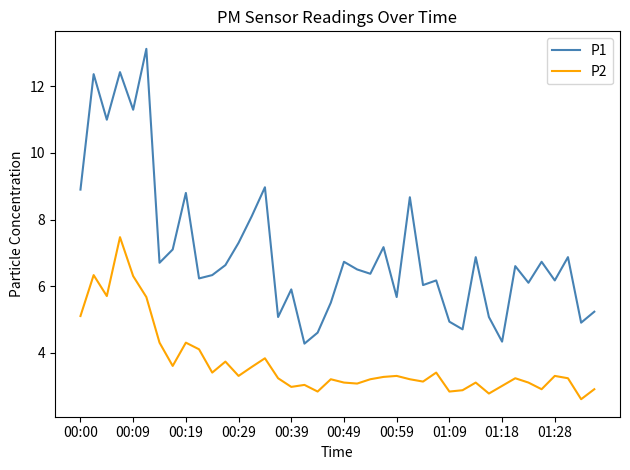

True or false: P2 and P1 intersect in this chart.

False